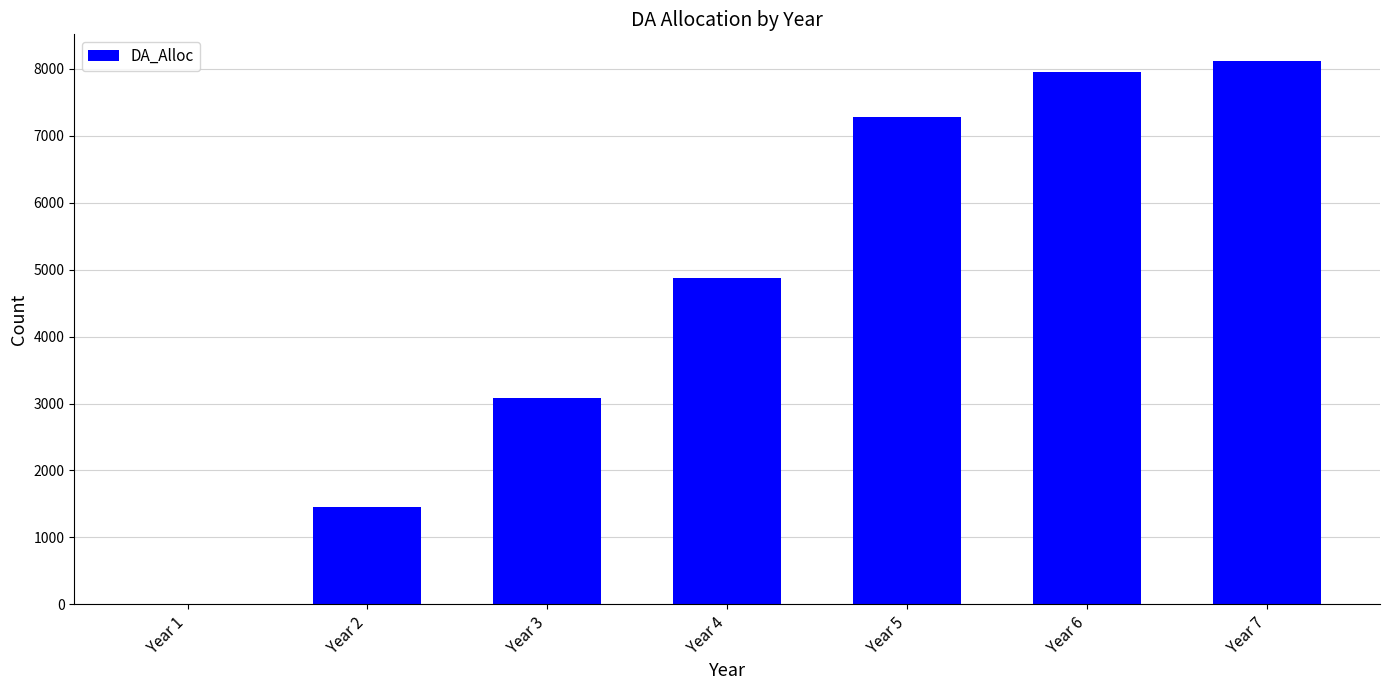

Is it true that the value at Year 5 is 1737?

False